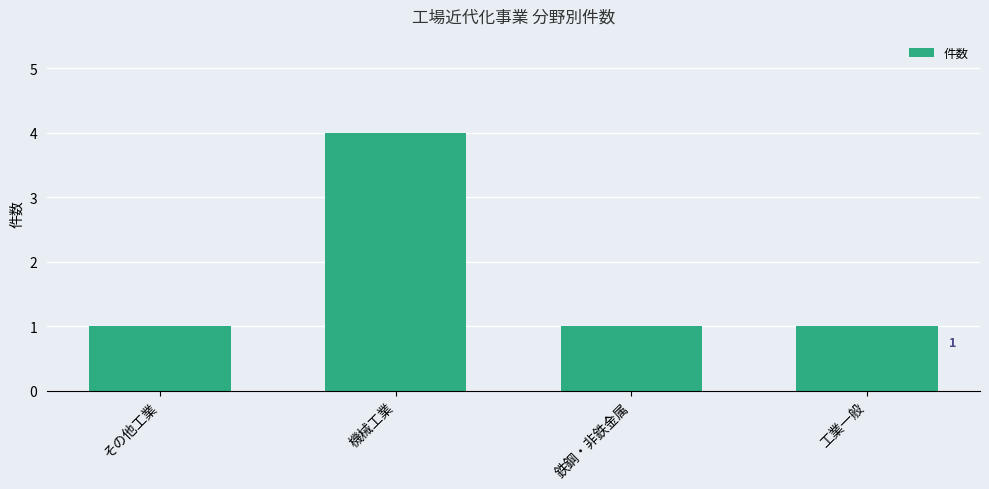

Count the values in the range 1 to 4.

4